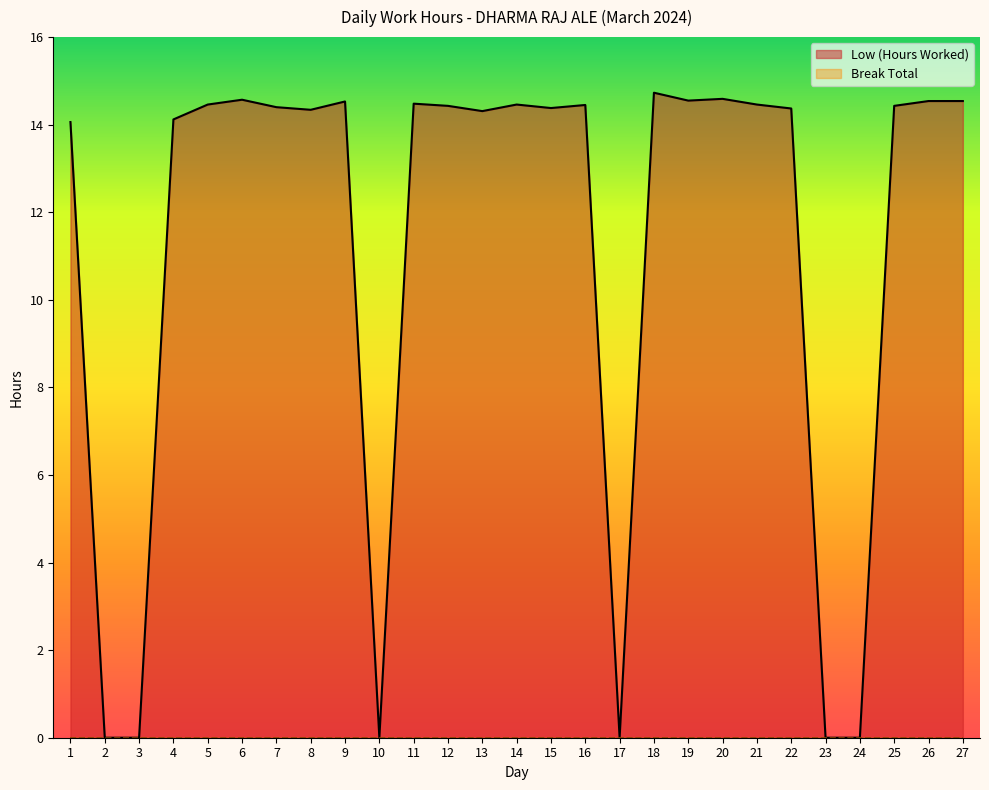

True or false: the data has more than 2 interior local peaks.

True